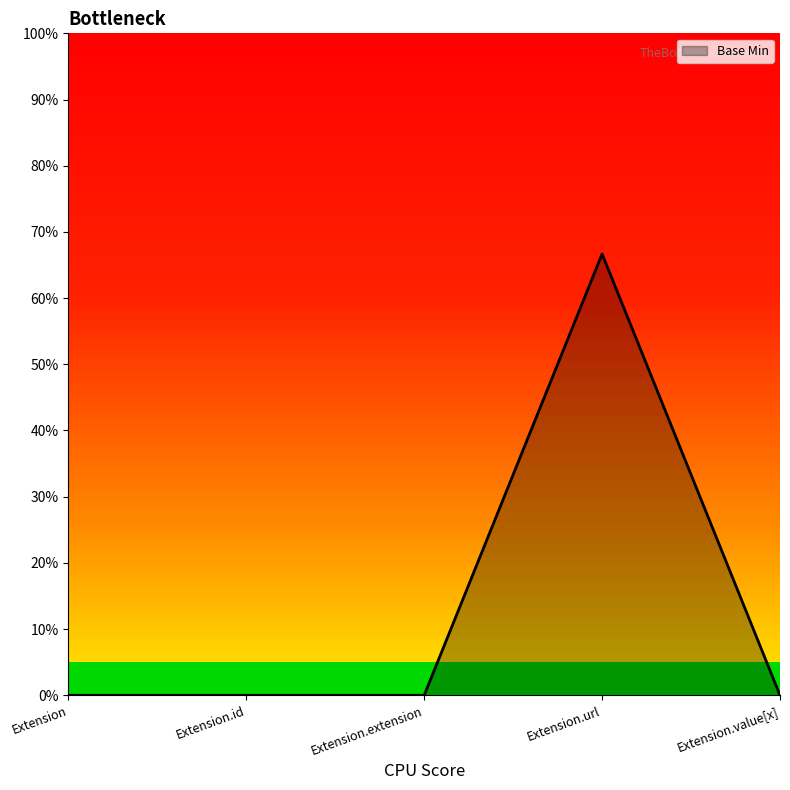

The chart shows a value of 0.4 at Extension. True or false?

False